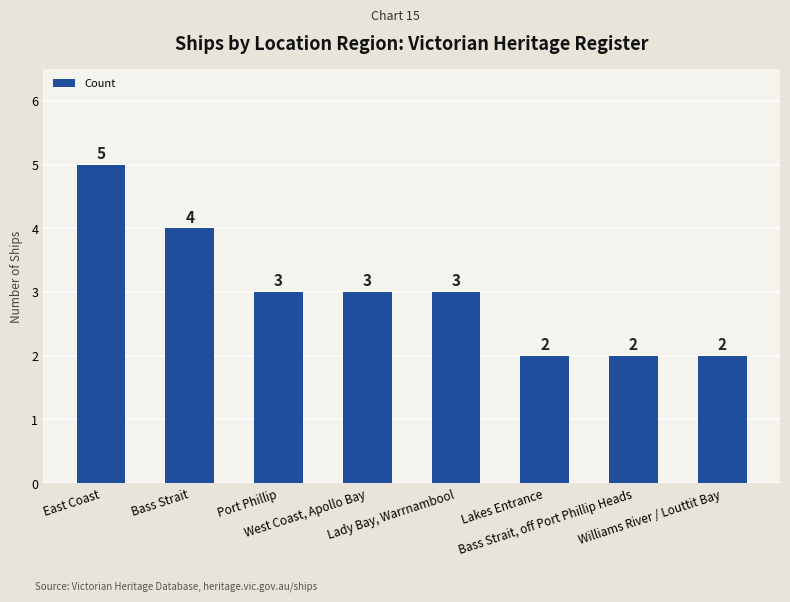

Reading left to right, transcribe all the data shown in this chart.

East Coast=5	Bass Strait=4	Port Phillip=3	West Coast, Apollo Bay=3	Lady Bay, Warrnambool=3	Lakes Entrance=2	Bass Strait, off Port Phillip Heads=2	Williams River / Louttit Bay=2